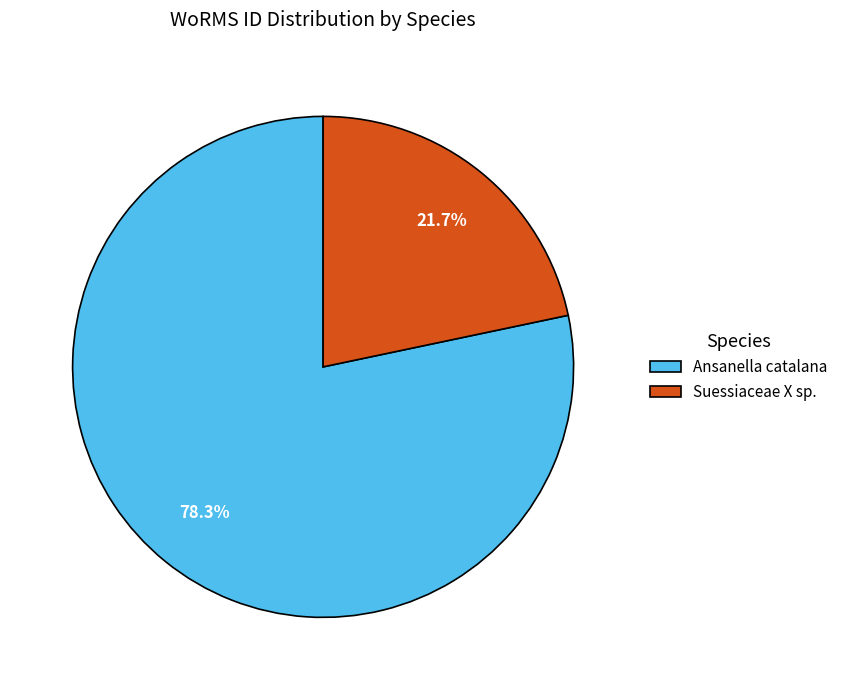

What percentage do Ansanella catalana and Suessiaceae X sp. together represent?

100.0%